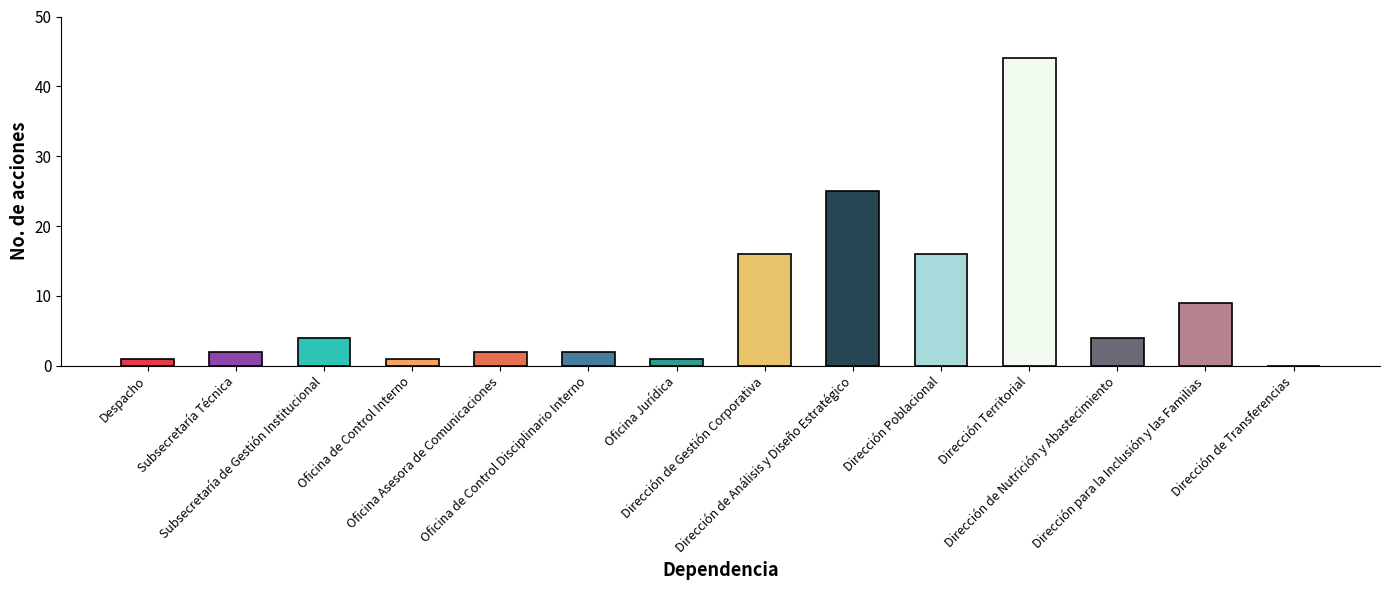

What is the change in value from Oficina Asesora de Comunicaciones to Dirección Territorial?

+42